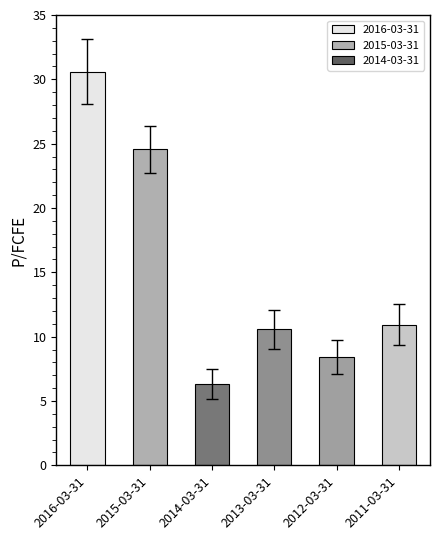

Read the value at 2014-03-31.

6.3